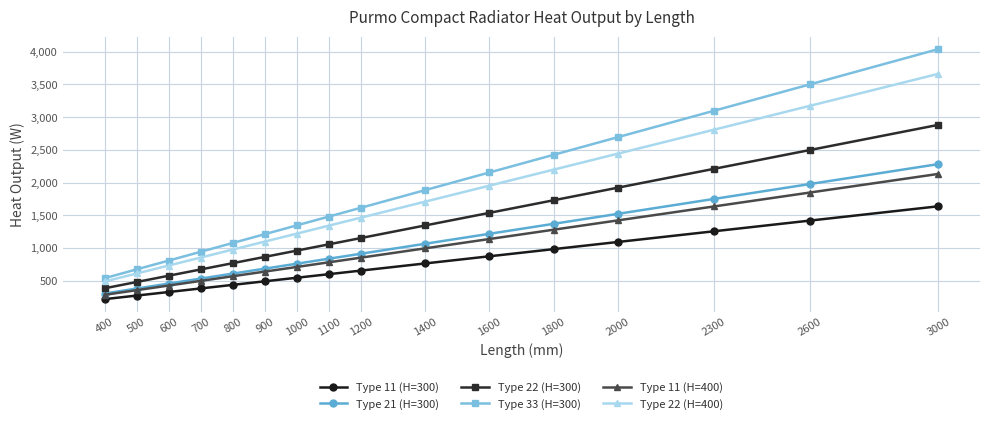

Reading left to right, extract all data points from this chart.

Type 11 (H=300): 218.4	273.0	327.6	382.2	436.8	491.4	546.0	600.6	655.2	764.4	873.6	982.8	1092.0	1255.8	1419.6	1638.0
Type 21 (H=300): 304.4	380.5	456.6	532.7	608.8	684.9	761.0	837.1	913.2	1065.4	1217.6	1369.8	1522.0	1750.3	1978.6	2283.0
Type 22 (H=300): 384.4	480.5	576.6	672.7	768.8	864.9	961.0	1057.1	1153.2	1345.4	1537.6	1729.8	1922.0	2210.3	2498.6	2883.0
Type 33 (H=300): 538.8	673.5	808.2	942.9	1077.6	1212.3	1347.0	1481.7	1616.4	1885.8	2155.2	2424.6	2694.0	3098.1	3502.2	4041.0
Type 11 (H=400): 284.4	355.5	426.6	497.7	568.8	639.9	711.0	782.1	853.2	995.4	1137.6	1279.8	1422.0	1635.3	1848.6	2133.0
Type 22 (H=400): 488.4	610.5	732.6	854.7	976.8	1098.9	1221.0	1343.1	1465.2	1709.4	1953.6	2197.8	2442.0	2808.3	3174.6	3663.0